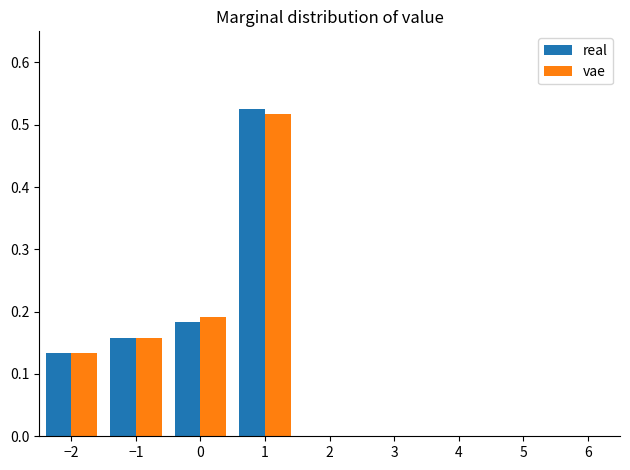

Reading left to right, transcribe this chart: for each range on the x-axis, give the height of each series' bar. The values are not printed on the chart, so give them approximately, as read against the axis.

-2.5 to -1.5: real=0.13	vae=0.13
-1.5 to -0.5: real=0.16	vae=0.16
-0.5 to 0.5: real=0.18	vae=0.19
0.5 to 1.5: real=0.53	vae=0.52
1.5 to 2.5: real=0	vae=0
2.5 to 3.5: real=0	vae=0
3.5 to 4.5: real=0	vae=0
4.5 to 5.5: real=0	vae=0